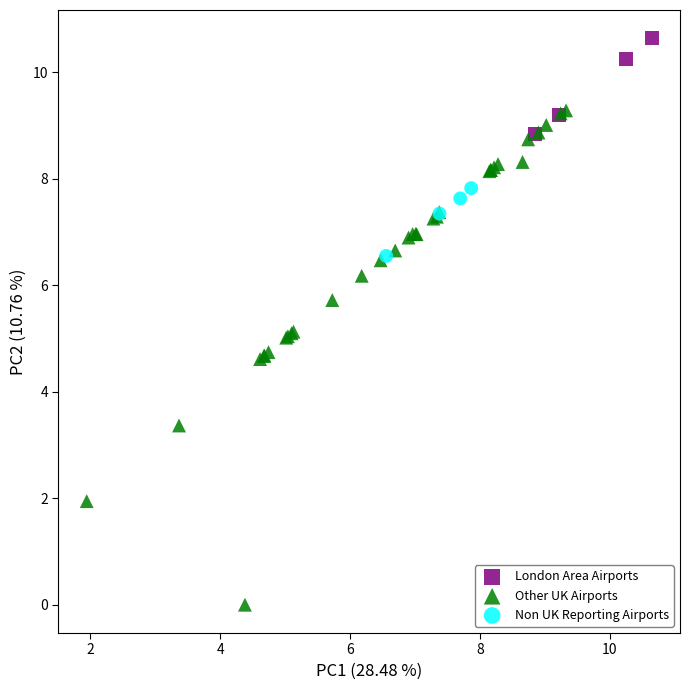

What are all the series names shown in the legend?

London Area Airports, Other UK Airports, Non UK Reporting Airports